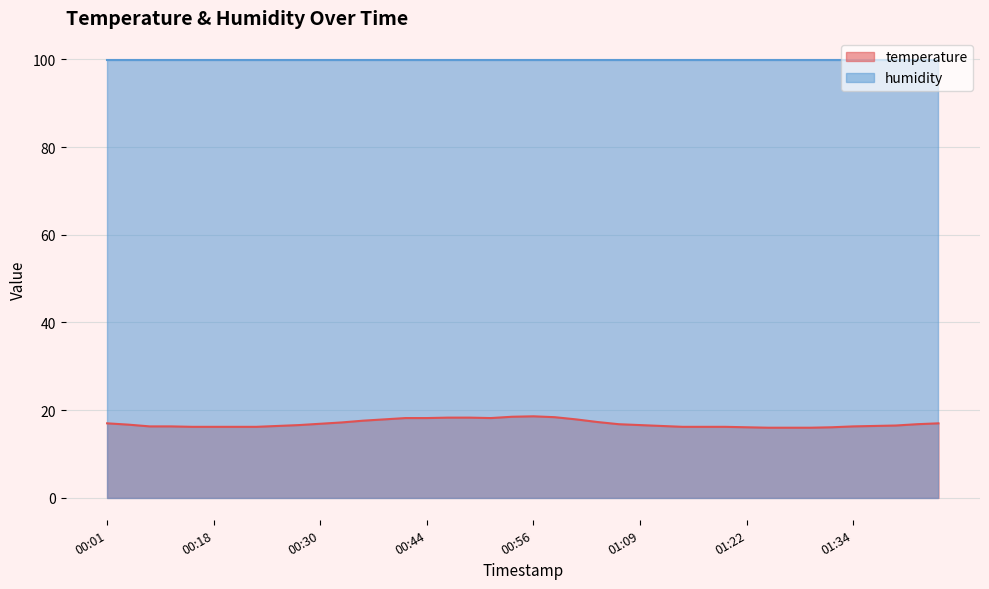

At which label is the value closest to 17?

00:01